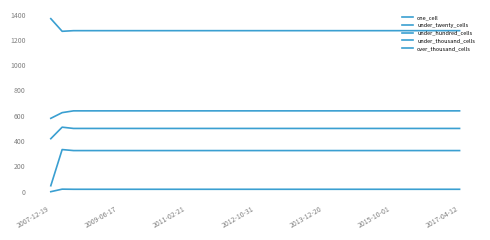

True or false: under_twenty_cells has more than 0 interior local peaks.

False